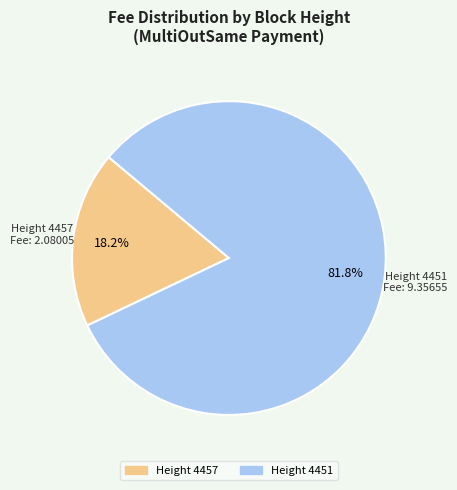

Does Height 4451 represent more than half of the total?

Yes